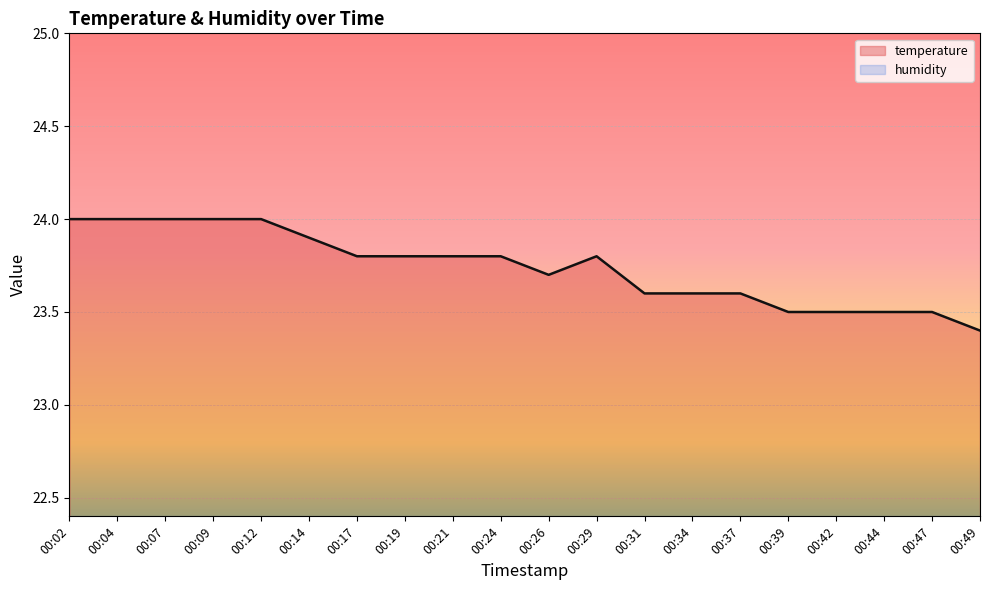

Read the value at 00:17.

23.8